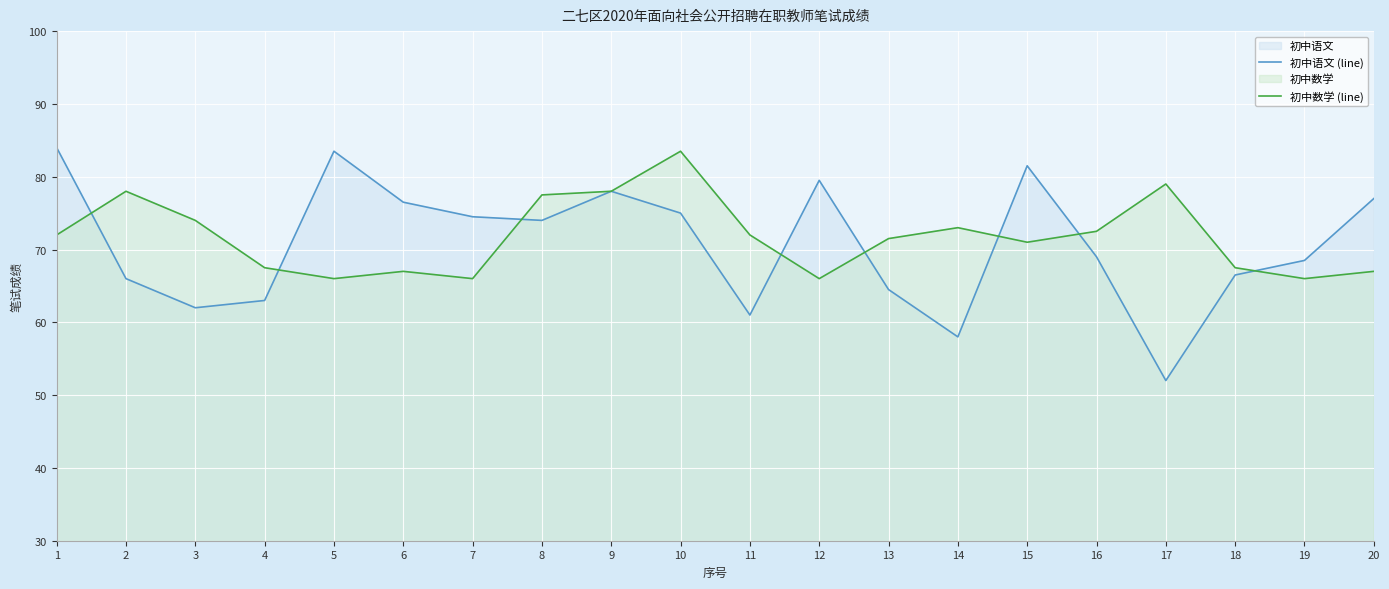

The 初中语文 (line) series shows 96.6 at 8. True or false?

False